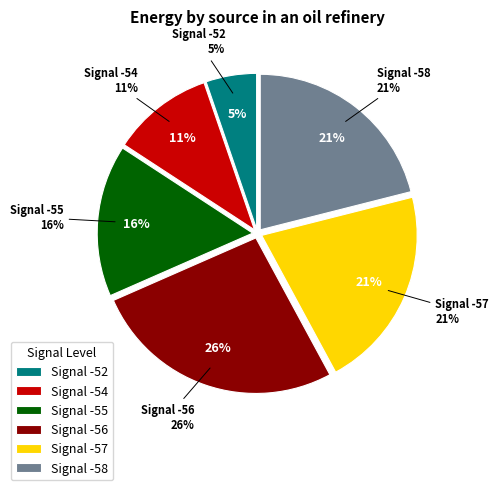

Combined, do -57 and -54 account for over 50%?

No